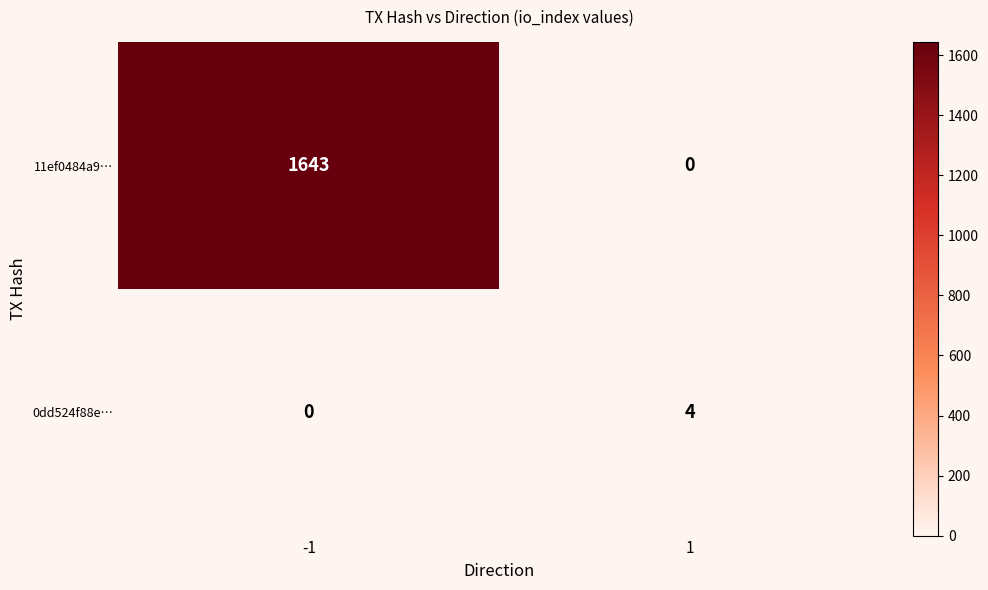

What value does the 0dd524f88e… series have at 1?

4